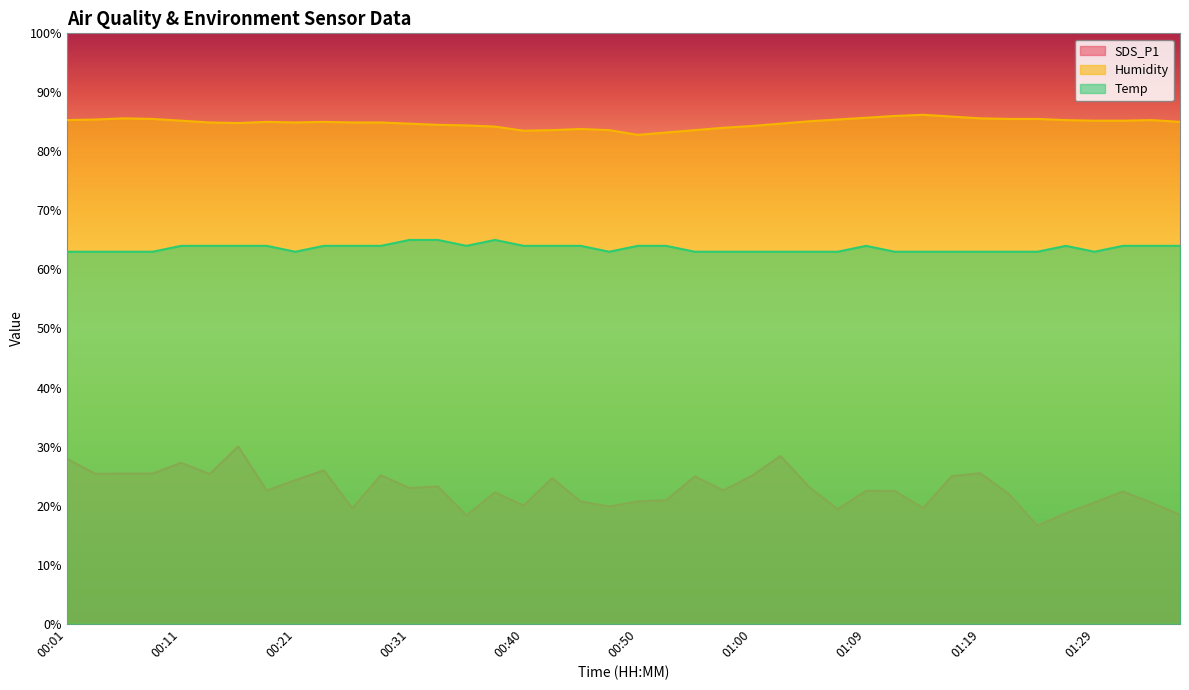

What is the approximate value of SDS_P1 at 01:31?

22.4